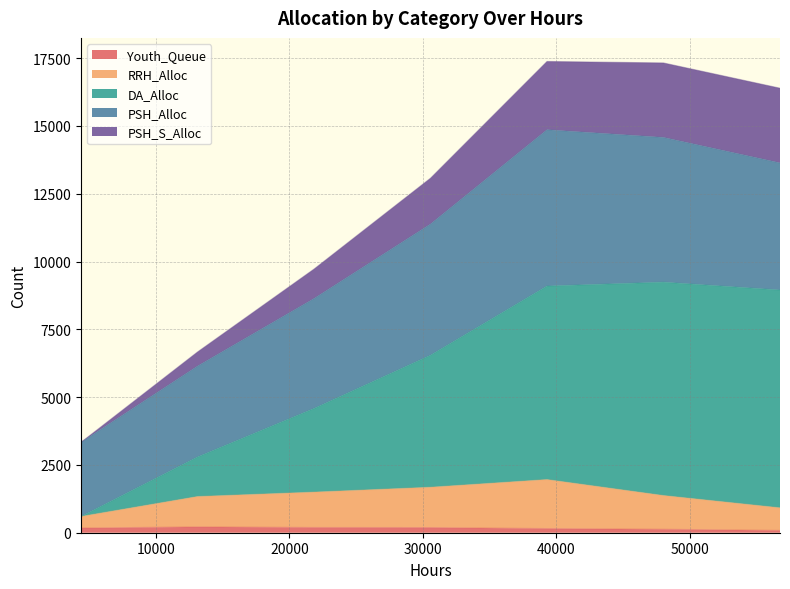

What is the average value of the Youth_Queue series?

162